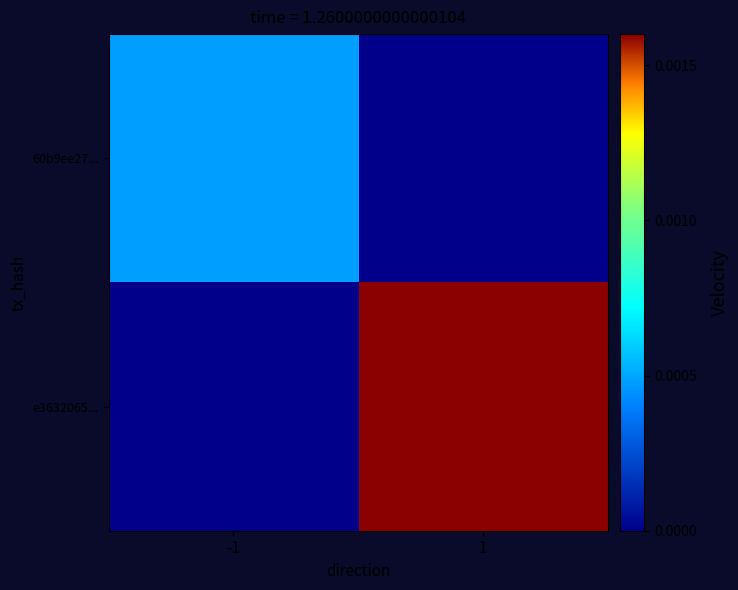

Between 1 and -1, which is larger?

-1